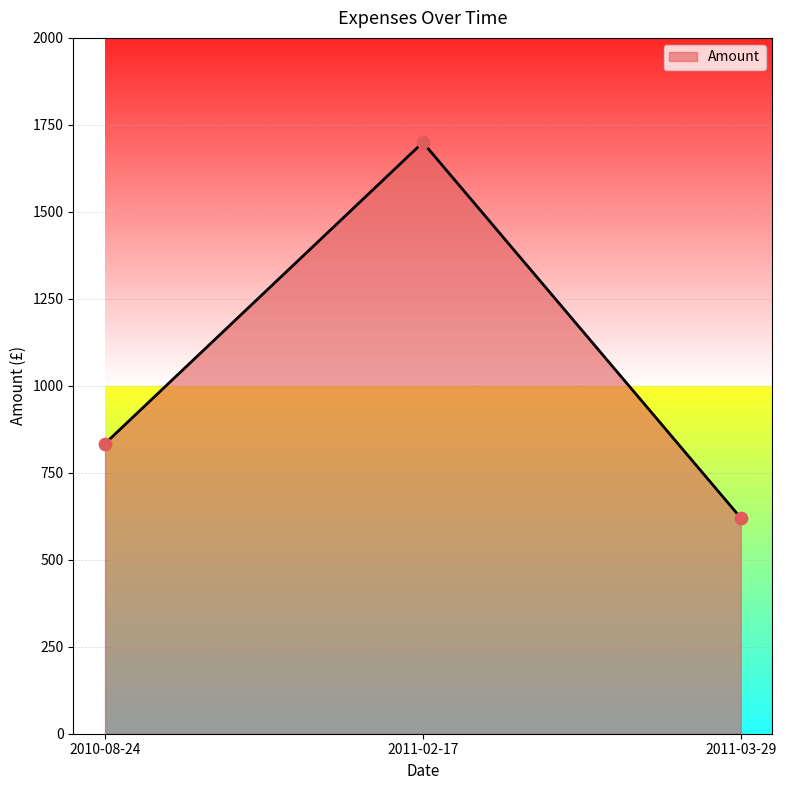

What is the ratio of the value at 2011-03-29 to the value at 2011-02-17?

0.4